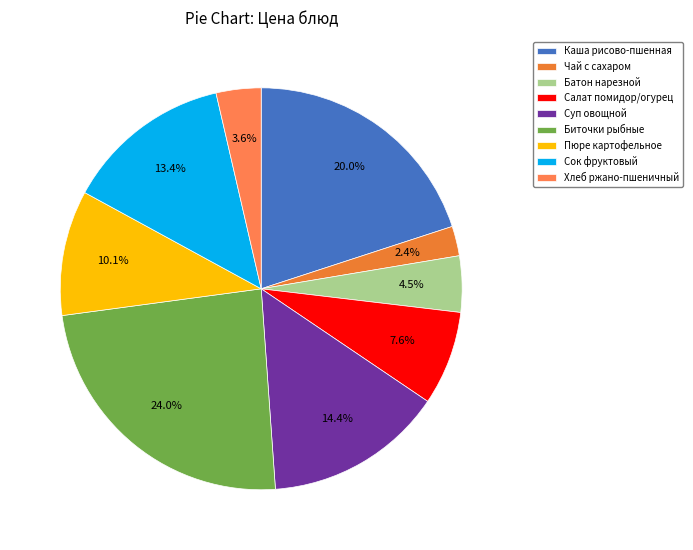

How many segments does this pie chart have?

9